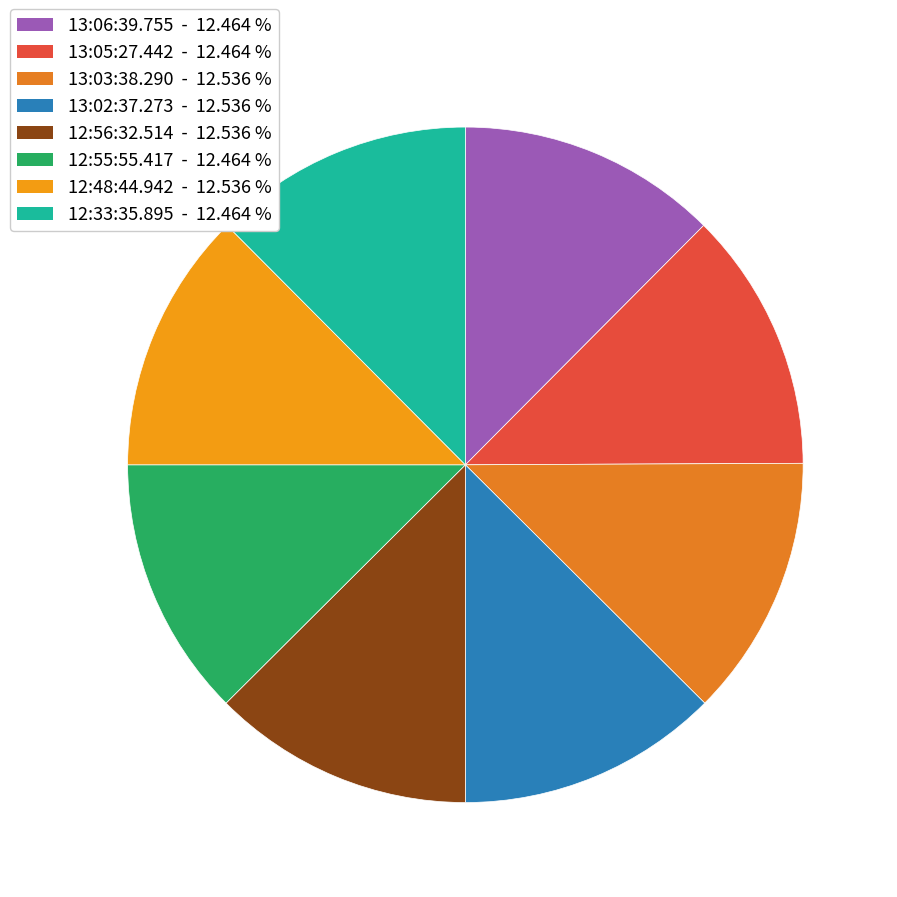

How much of the chart is everything except 13:05:27.442?

87.5%